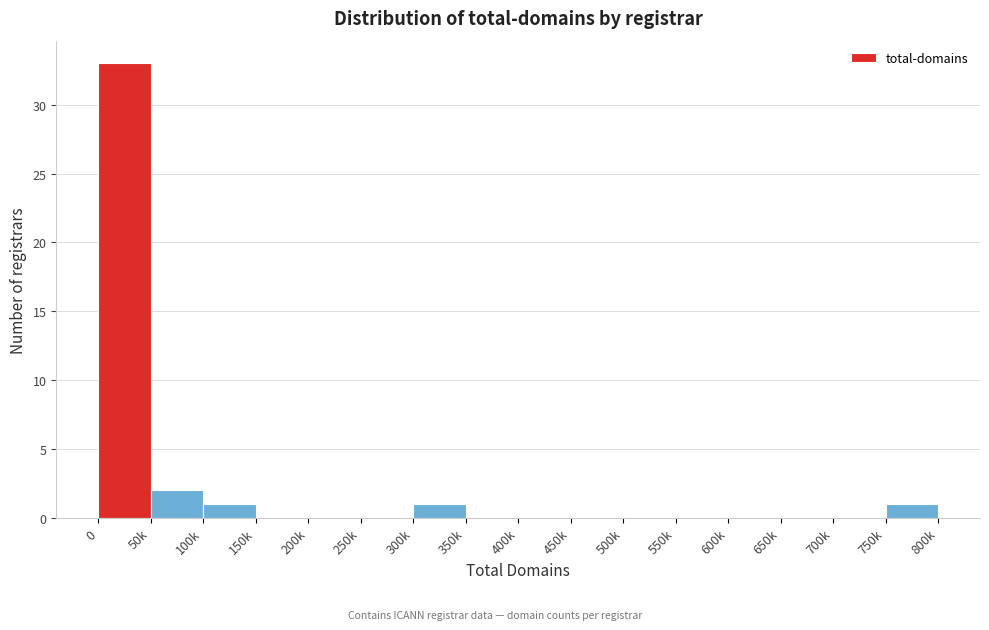

Reading left to right, list all the values displayed in this chart.

0=33	50k=2	100k=1	150k=0	200k=0	250k=0	300k=1	350k=0	400k=0	450k=0	500k=0	550k=0	600k=0	650k=0	700k=0	750k=1